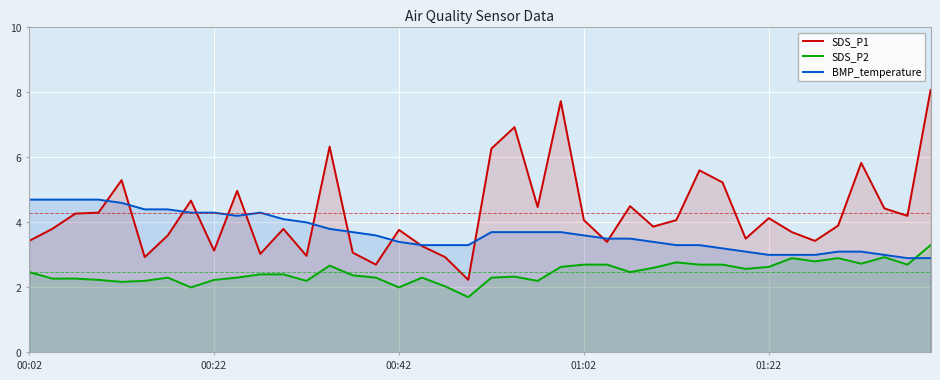

What is the minimum value shown in the chart?

1.7